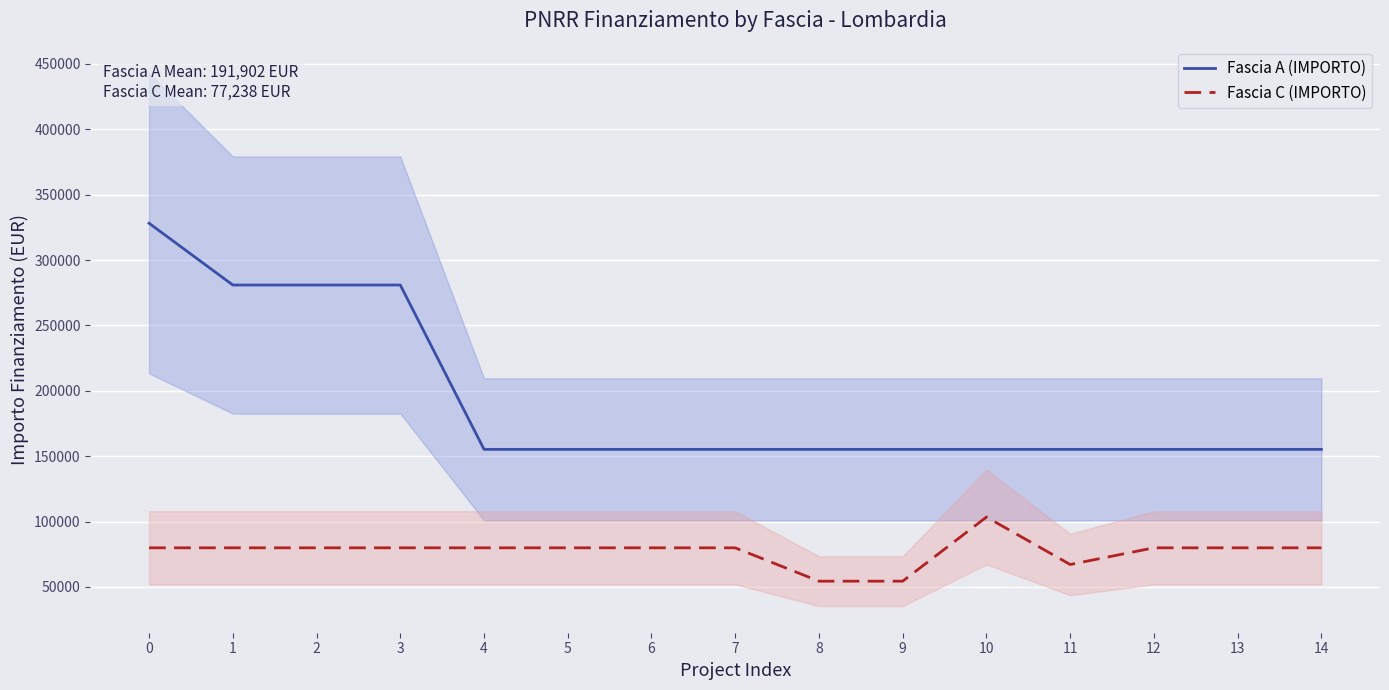

Between 10 and 11, which series saw the biggest shift?

Fascia C (IMPORTO)